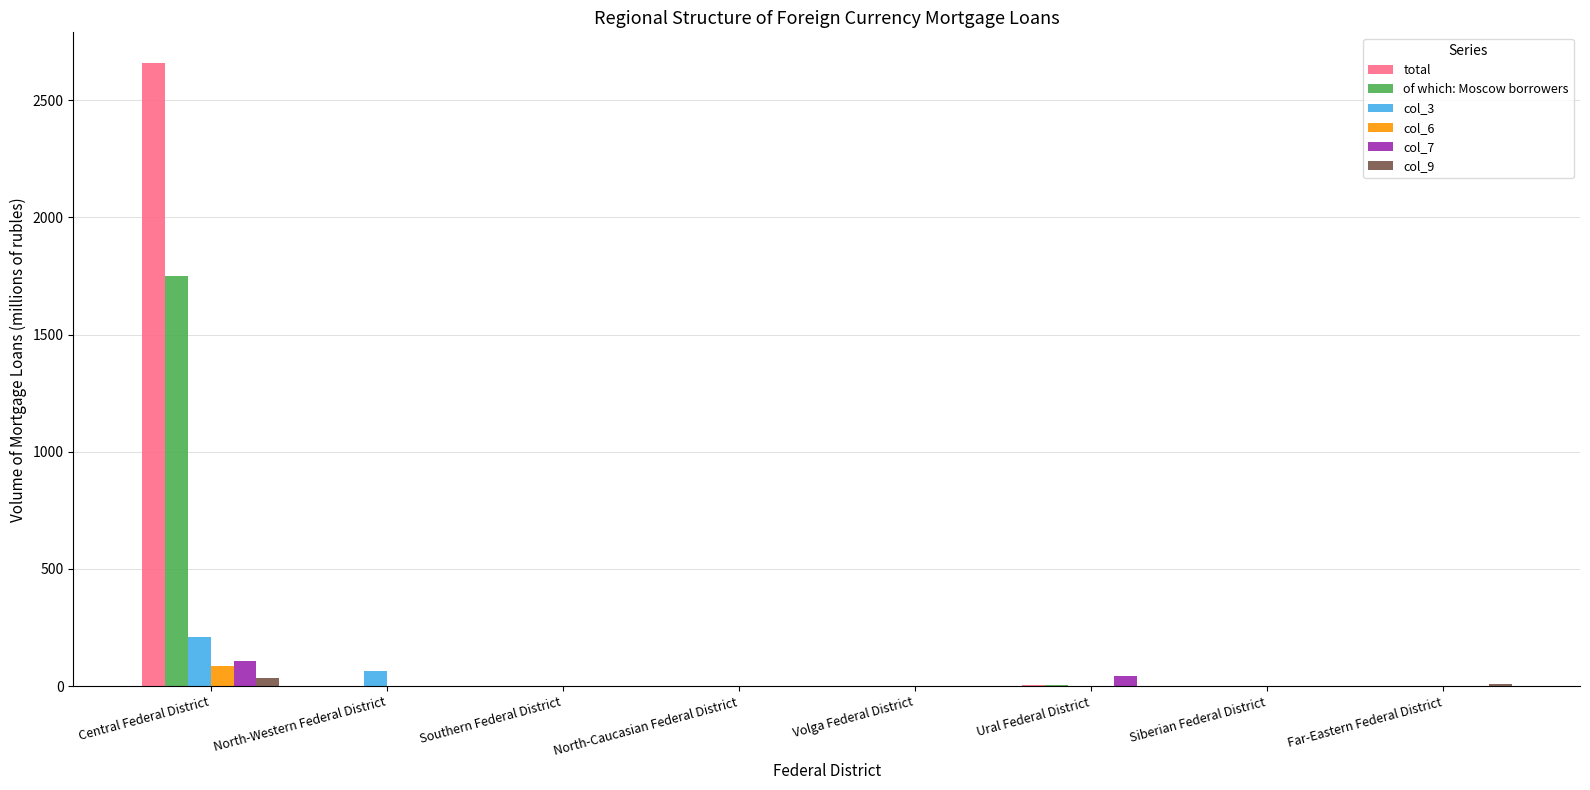

Between Central Federal District and North-Western Federal District, which series saw the biggest shift?

total